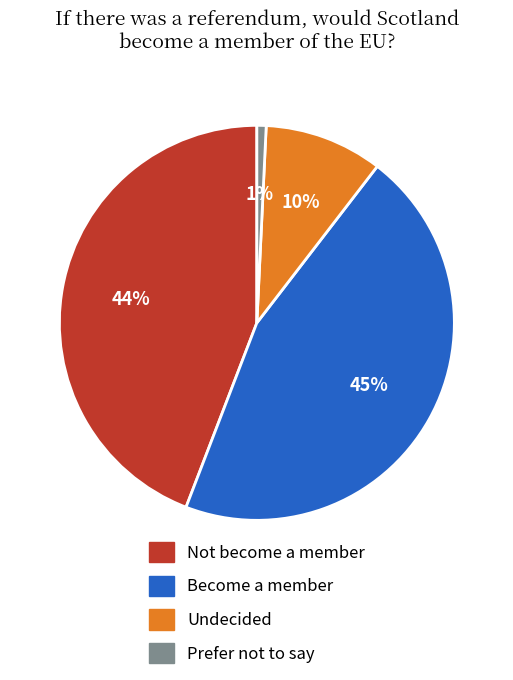

What percentage is the Not become a member slice, to the nearest percent?

44%